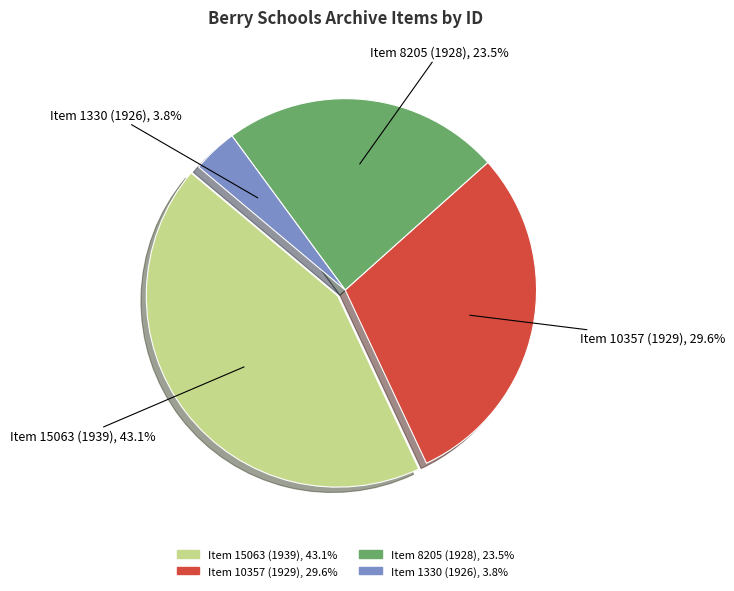

How many segments does this pie chart have?

4